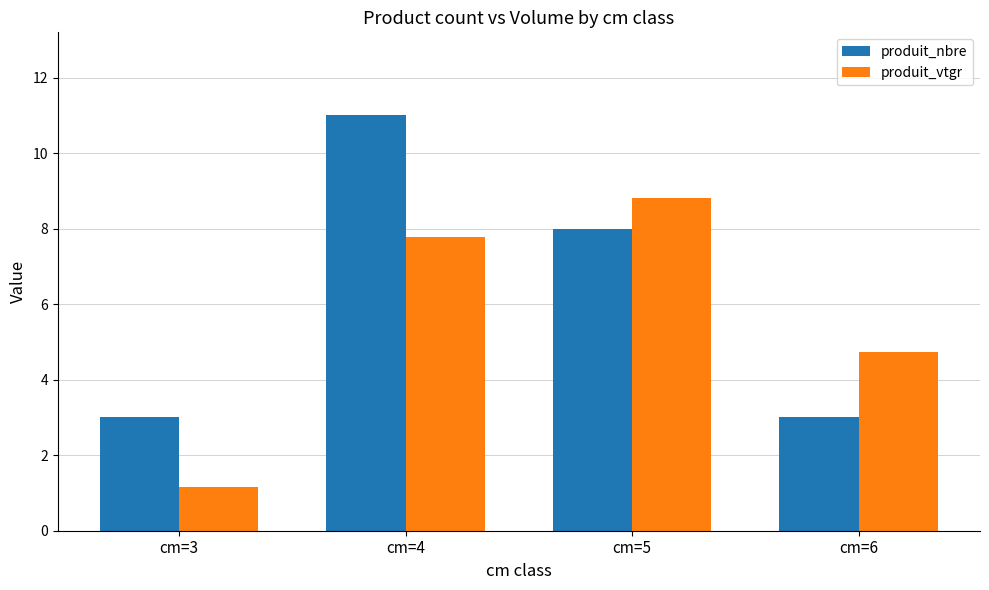

At cm=5, list the series in order from smallest to largest.

produit_nbre, produit_vtgr